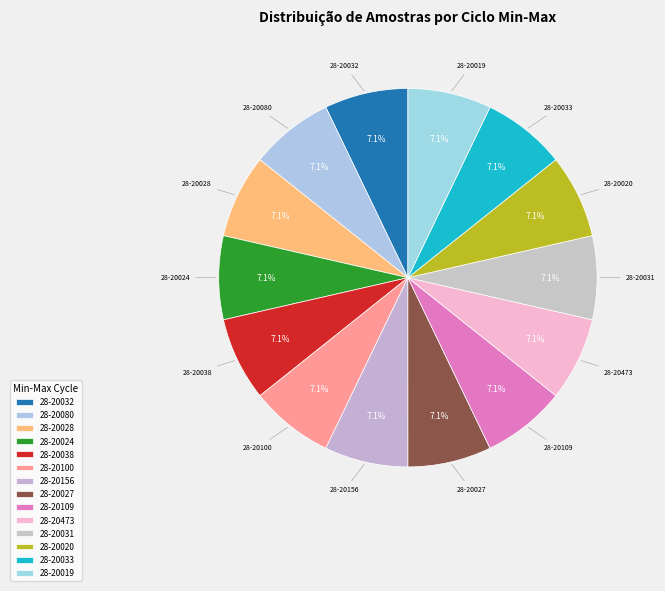

Which has a higher value, 28-20080 or 28-20028?

28-20028